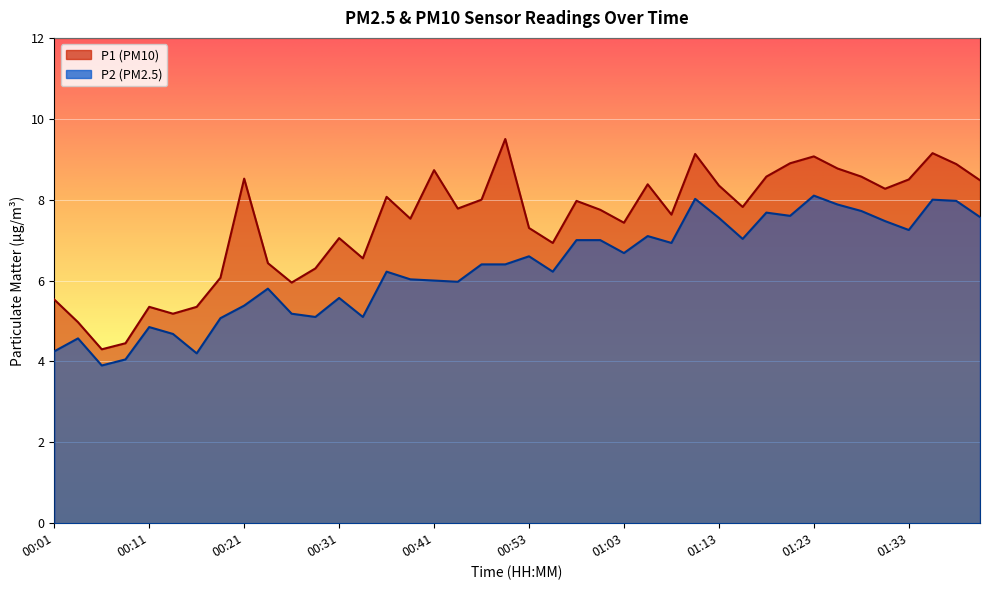

What is the label of the 20th point from the left?

00:51